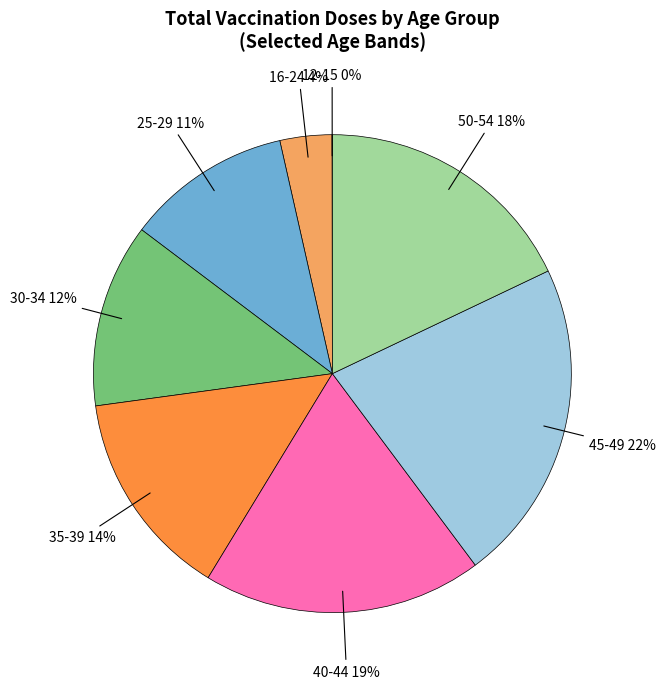

What is the largest slice in the pie chart?

45-49